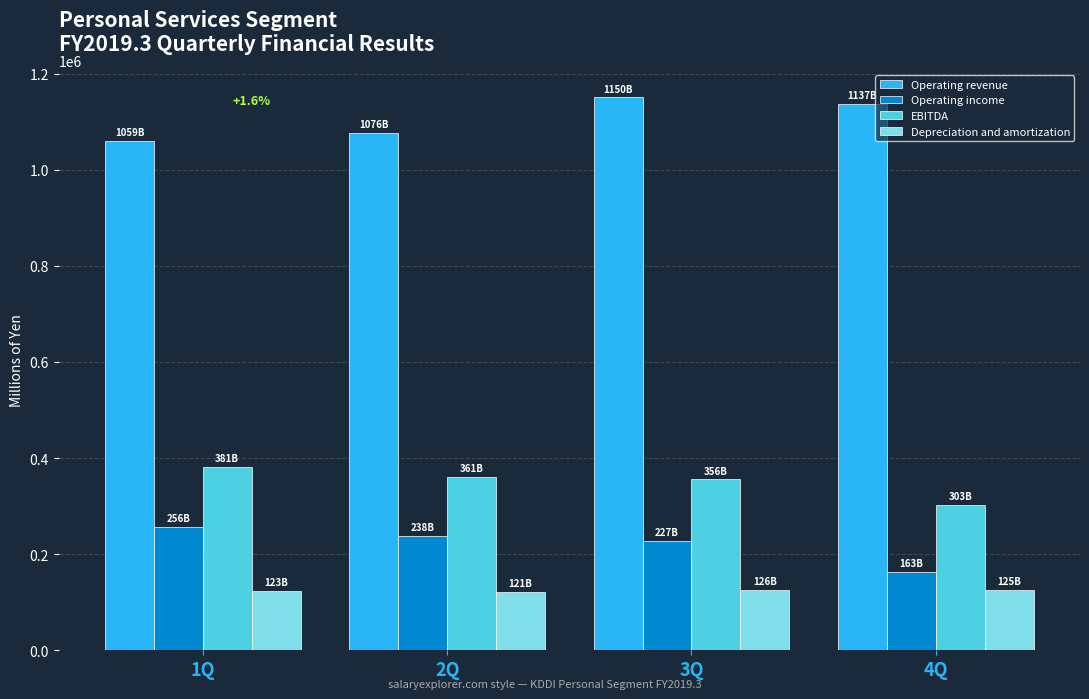

What is the sum of the Depreciation and amortization values at 1Q and 2Q?

244083